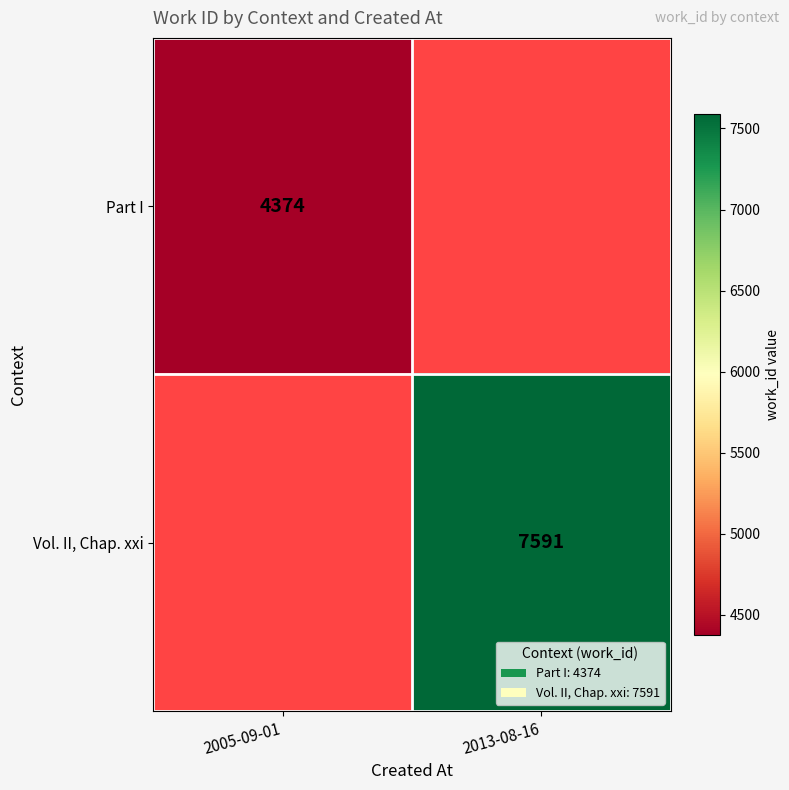

How many categories are shown in the chart?

2